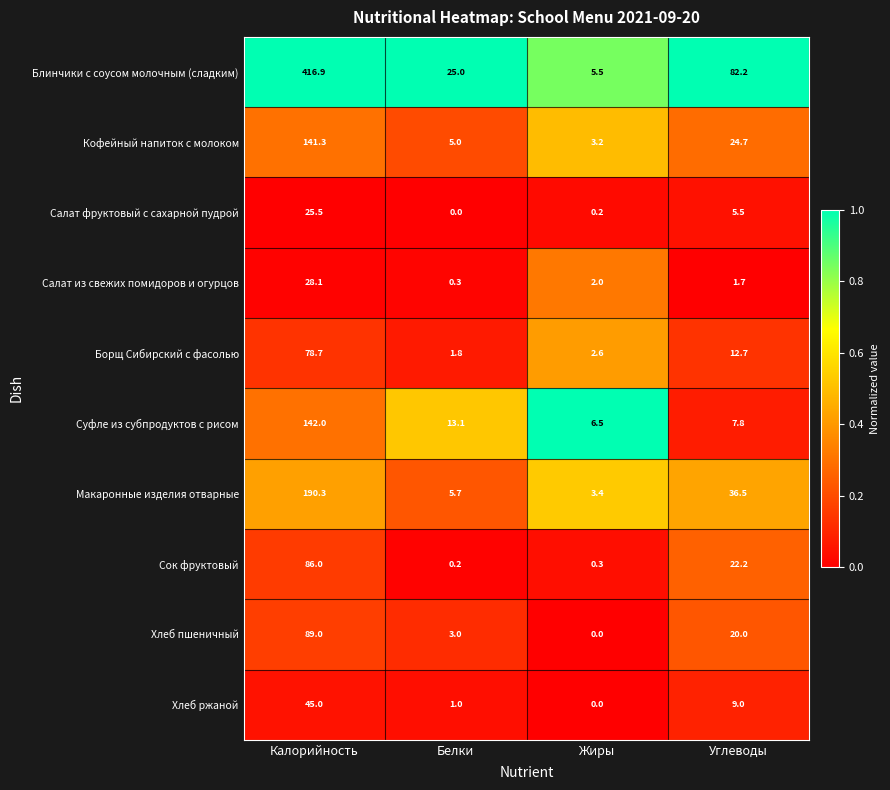

The Кофейный напиток с молоком series shows 24.7 at Углеводы. True or false?

True